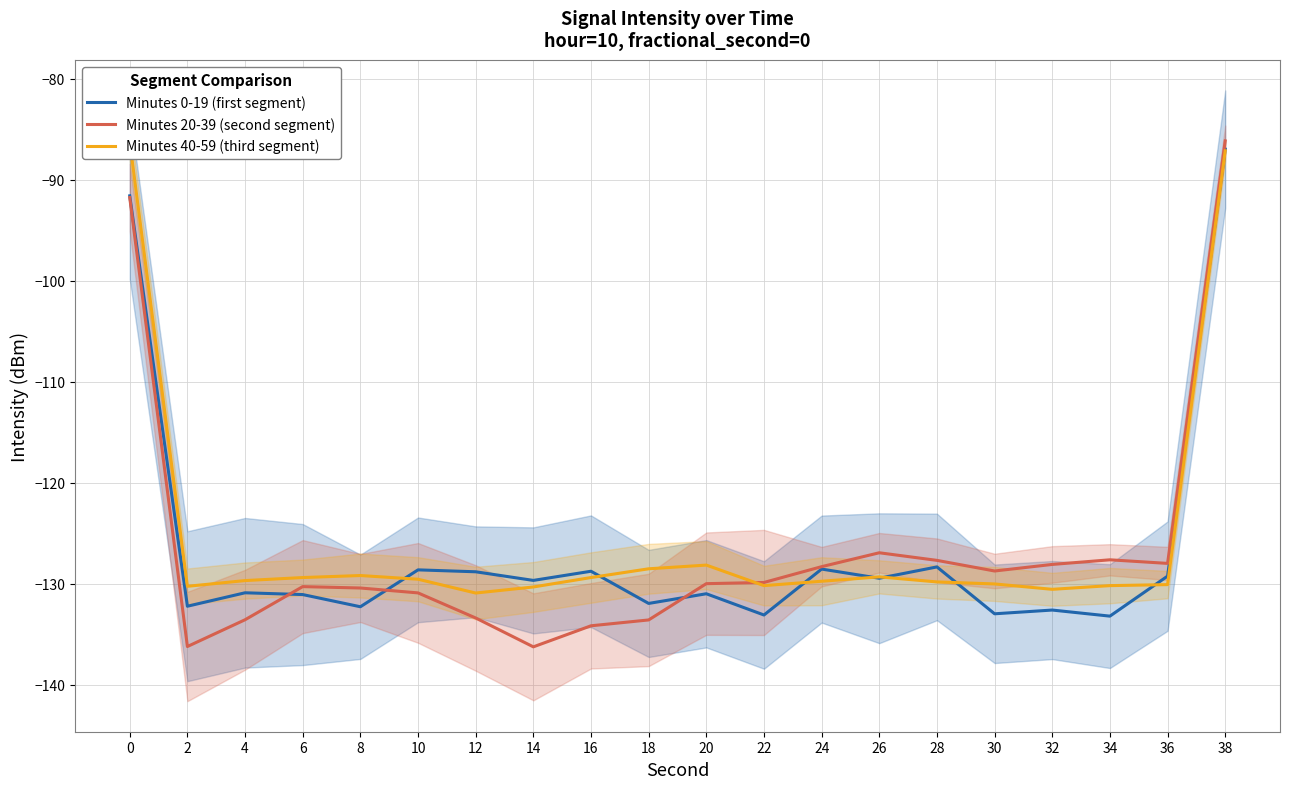

How many intersections are there between Minutes 40-59 (third segment) and Minutes 0-19 (first segment)?

7